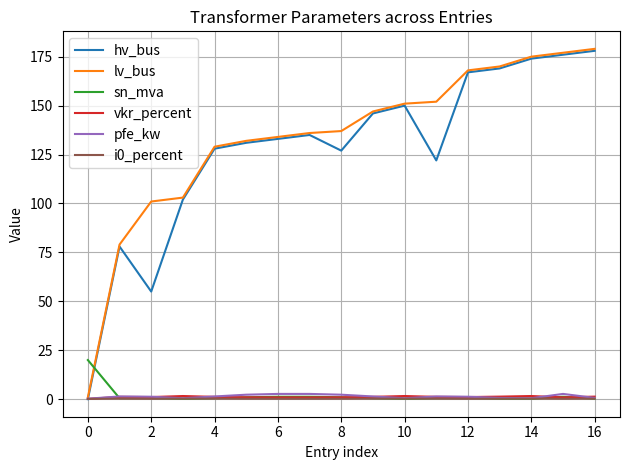

How many times do sn_mva and lv_bus cross each other?

1